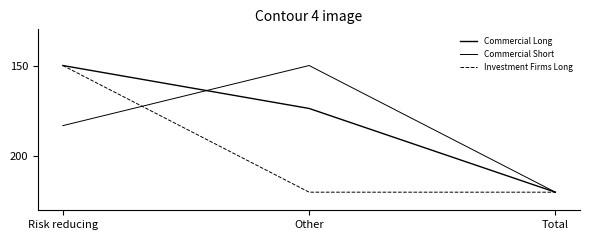

At Total, list the series in order from smallest to largest.

Commercial Long, Commercial Short, Investment Firms Long